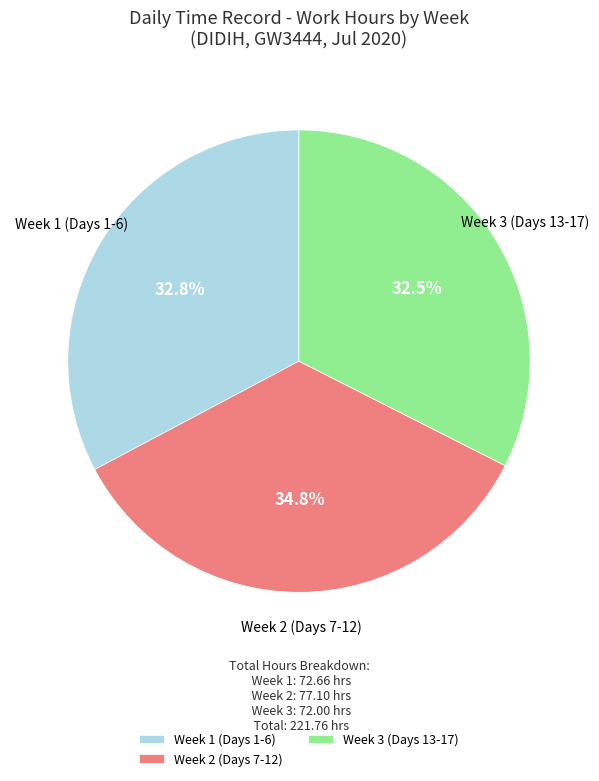

Is there a majority slice in this chart?

No